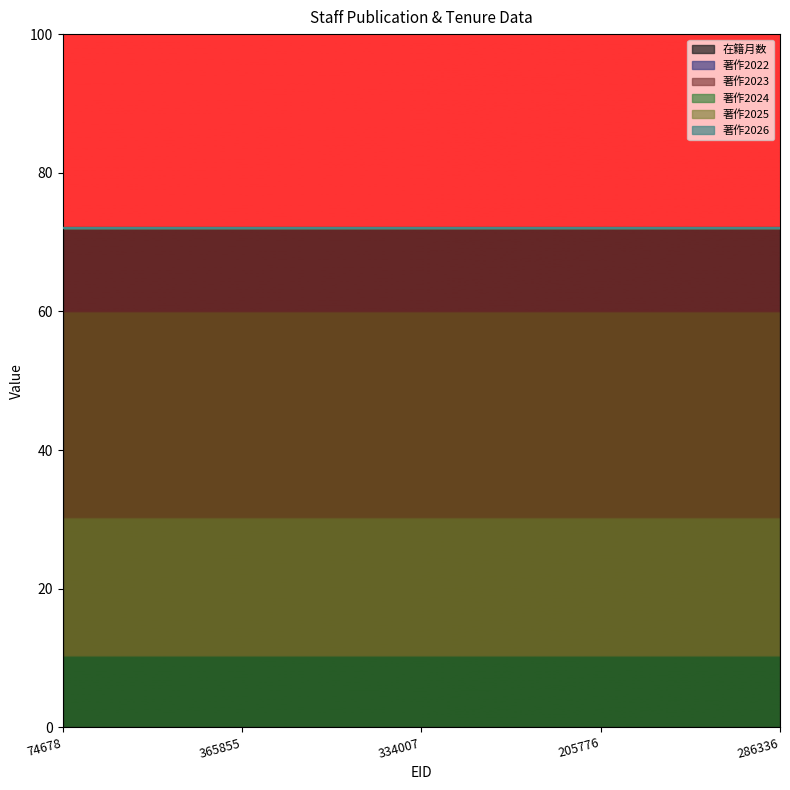

True or false: 著作2025 and 著作2026 cross at least once.

False